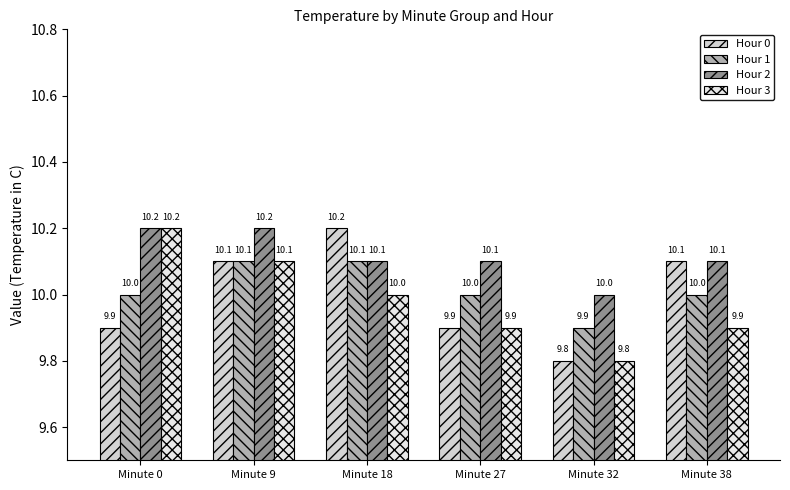

Reading left to right, list all the values displayed in this chart.

Hour 0: Minute 0=9.9	Minute 9=10.1	Minute 18=10.2	Minute 27=9.9	Minute 32=9.8	Minute 38=10.1
Hour 1: Minute 0=10.0	Minute 9=10.1	Minute 18=10.1	Minute 27=10.0	Minute 32=9.9	Minute 38=10.0
Hour 2: Minute 0=10.2	Minute 9=10.2	Minute 18=10.1	Minute 27=10.1	Minute 32=10.0	Minute 38=10.1
Hour 3: Minute 0=10.2	Minute 9=10.1	Minute 18=10.0	Minute 27=9.9	Minute 32=9.8	Minute 38=9.9